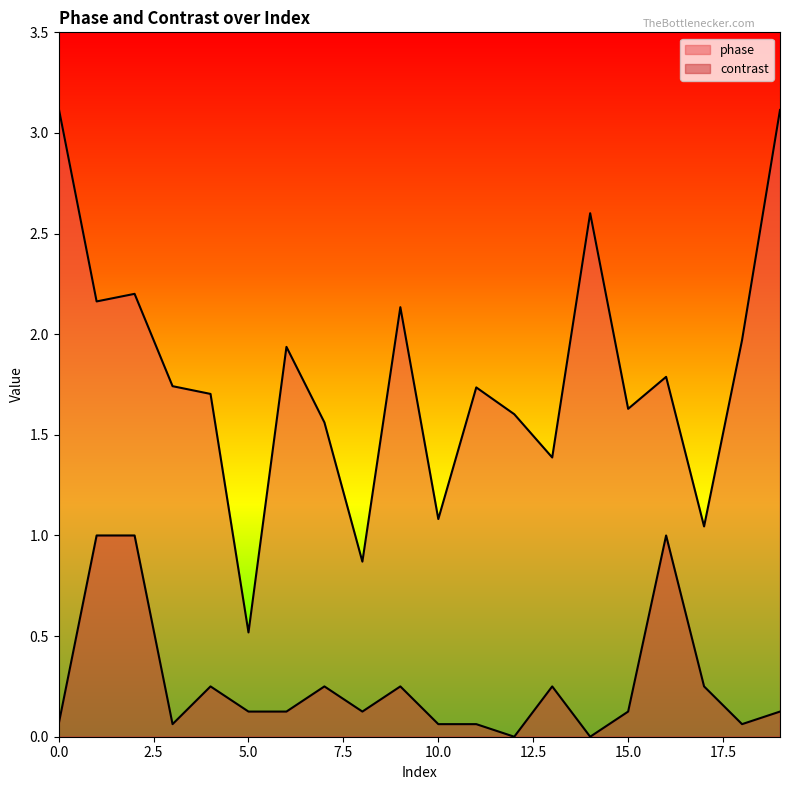

List the series in order of their overall mean, lowest first.

contrast, phase